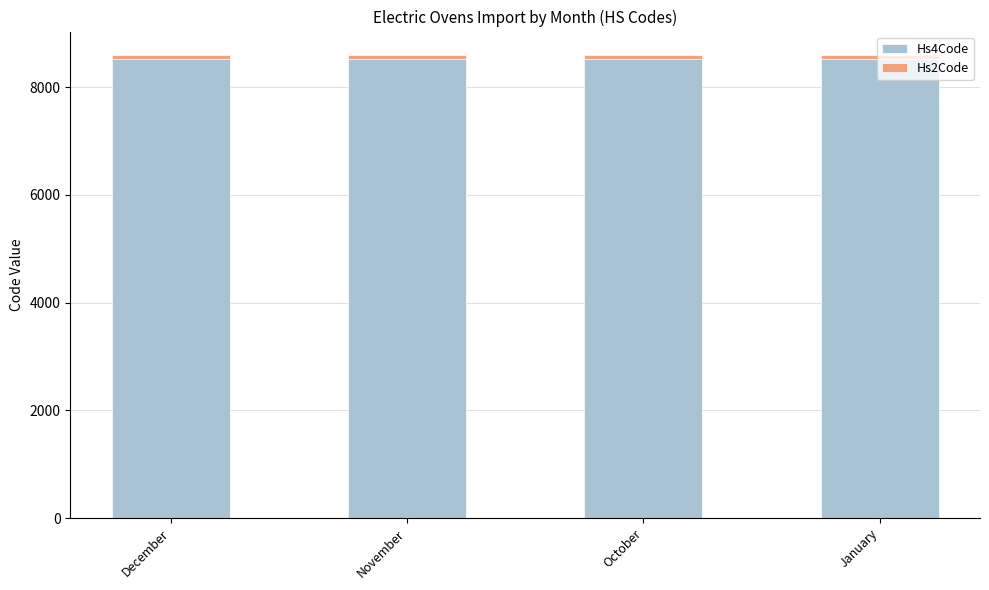

The value of Hs4Code at November is 3238. True or false?

False